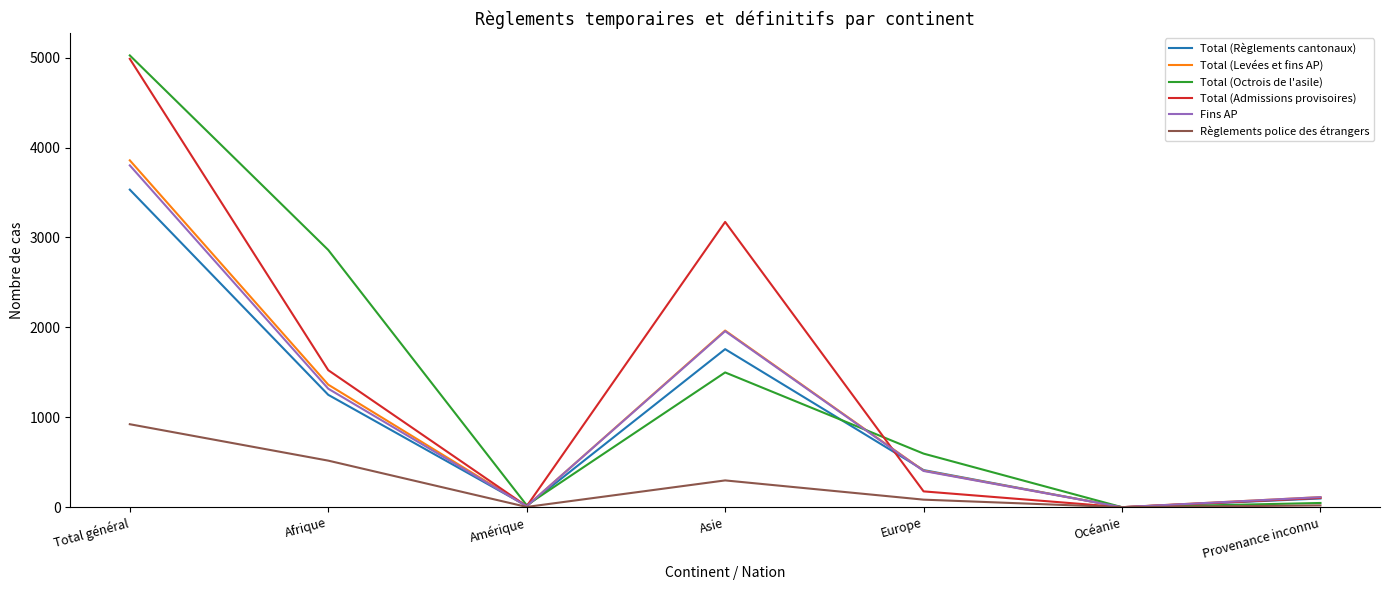

What is the difference between the maximum and second lowest values in the Total (Admissions provisoires) series?

4976